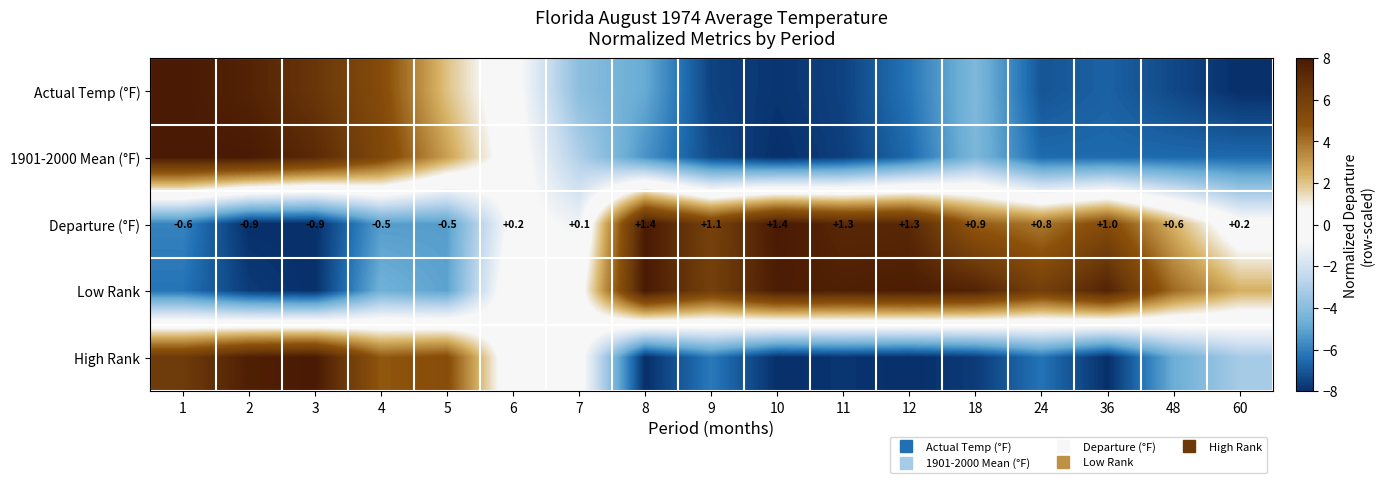

Which has a higher value, 10 or 24?

24